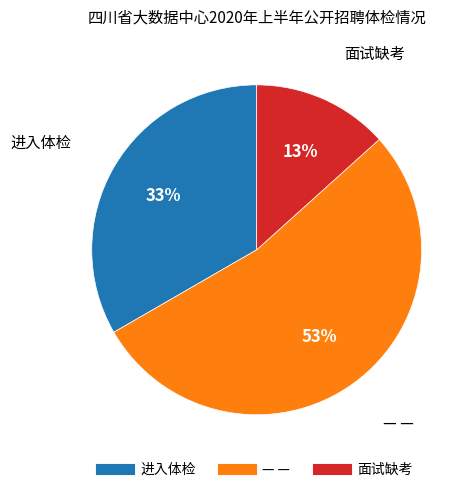

To the nearest percent, what is the average slice percentage?

33%